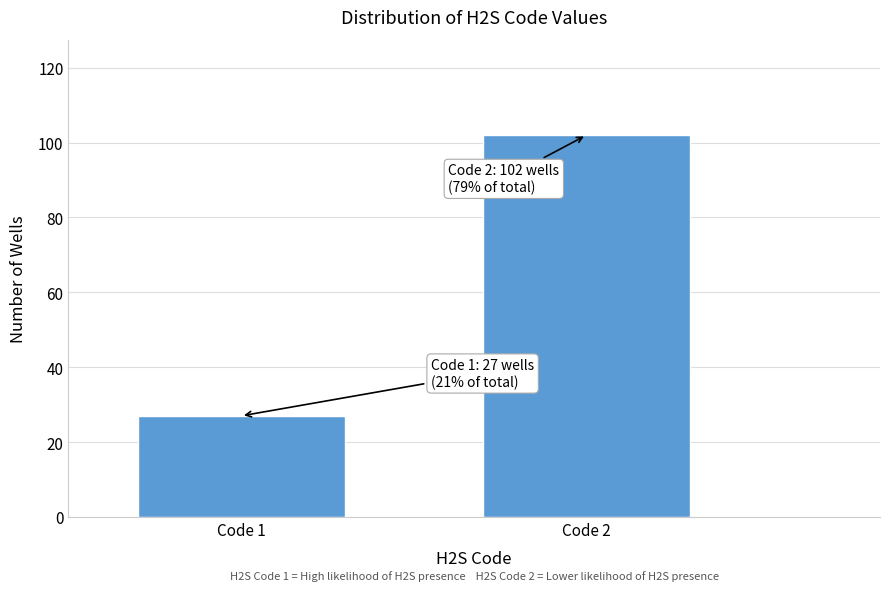

Reading left to right, what are all the values shown in this chart?

27	102